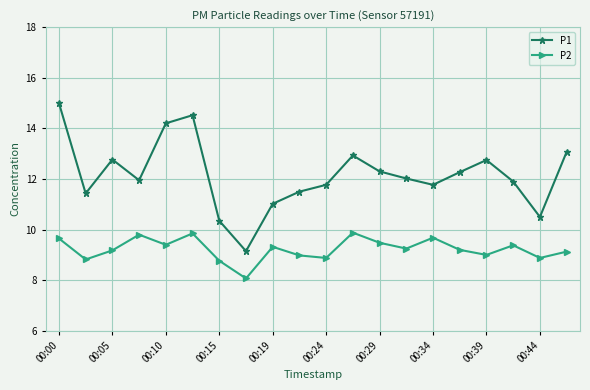

What is the sum of all P2 values?

184.6